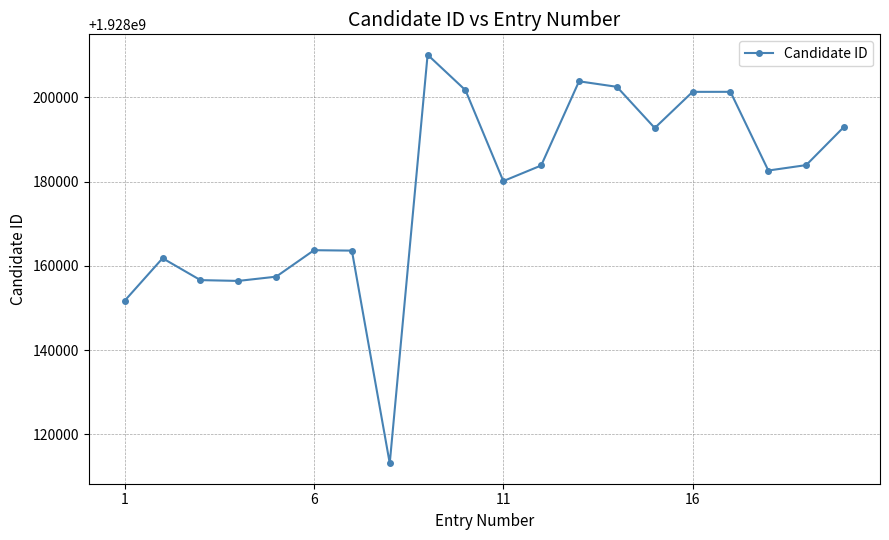

How many data points does each series have?

20